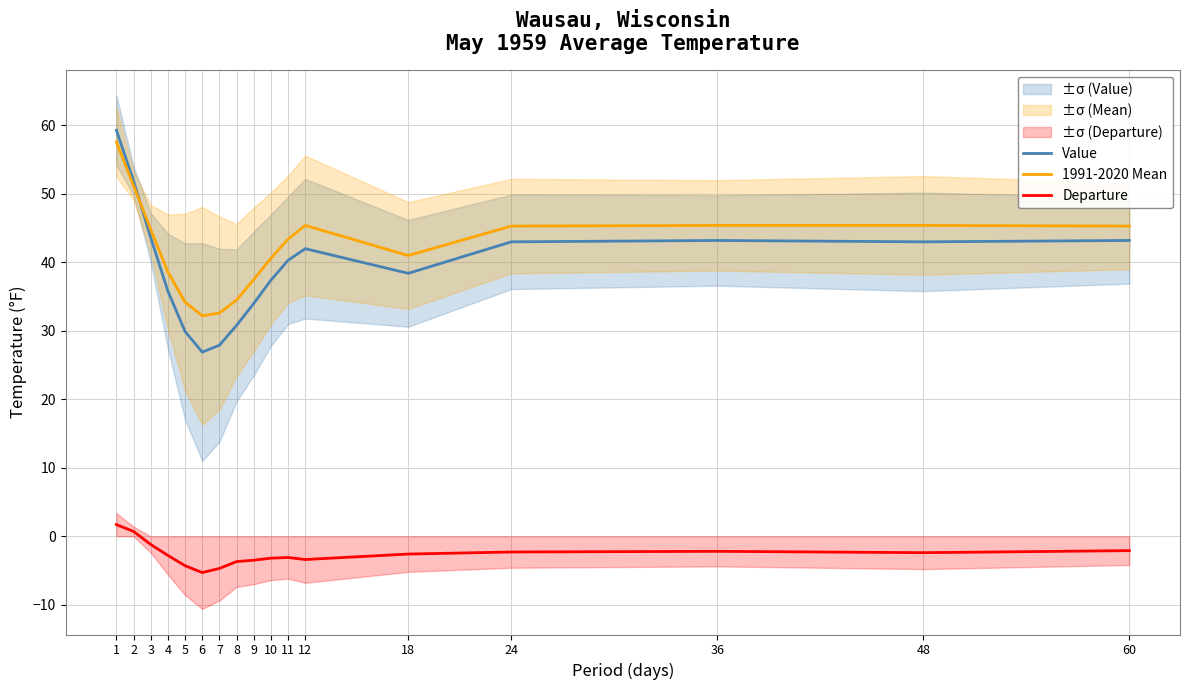

What is the highest value of the 1991-2020 Mean series?

57.6